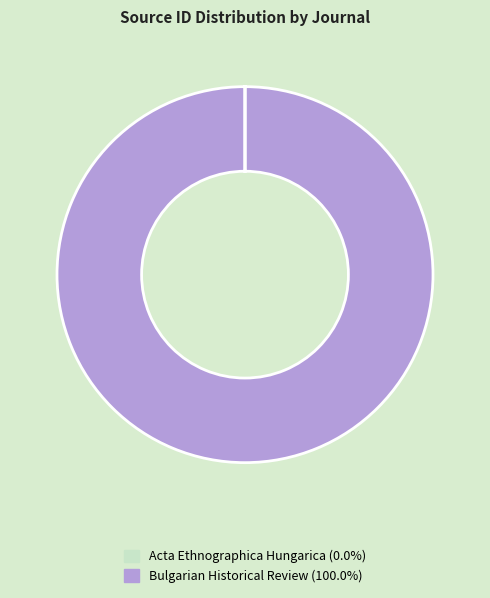

Which category has the biggest portion of the pie?

Bulgarian Historical Review